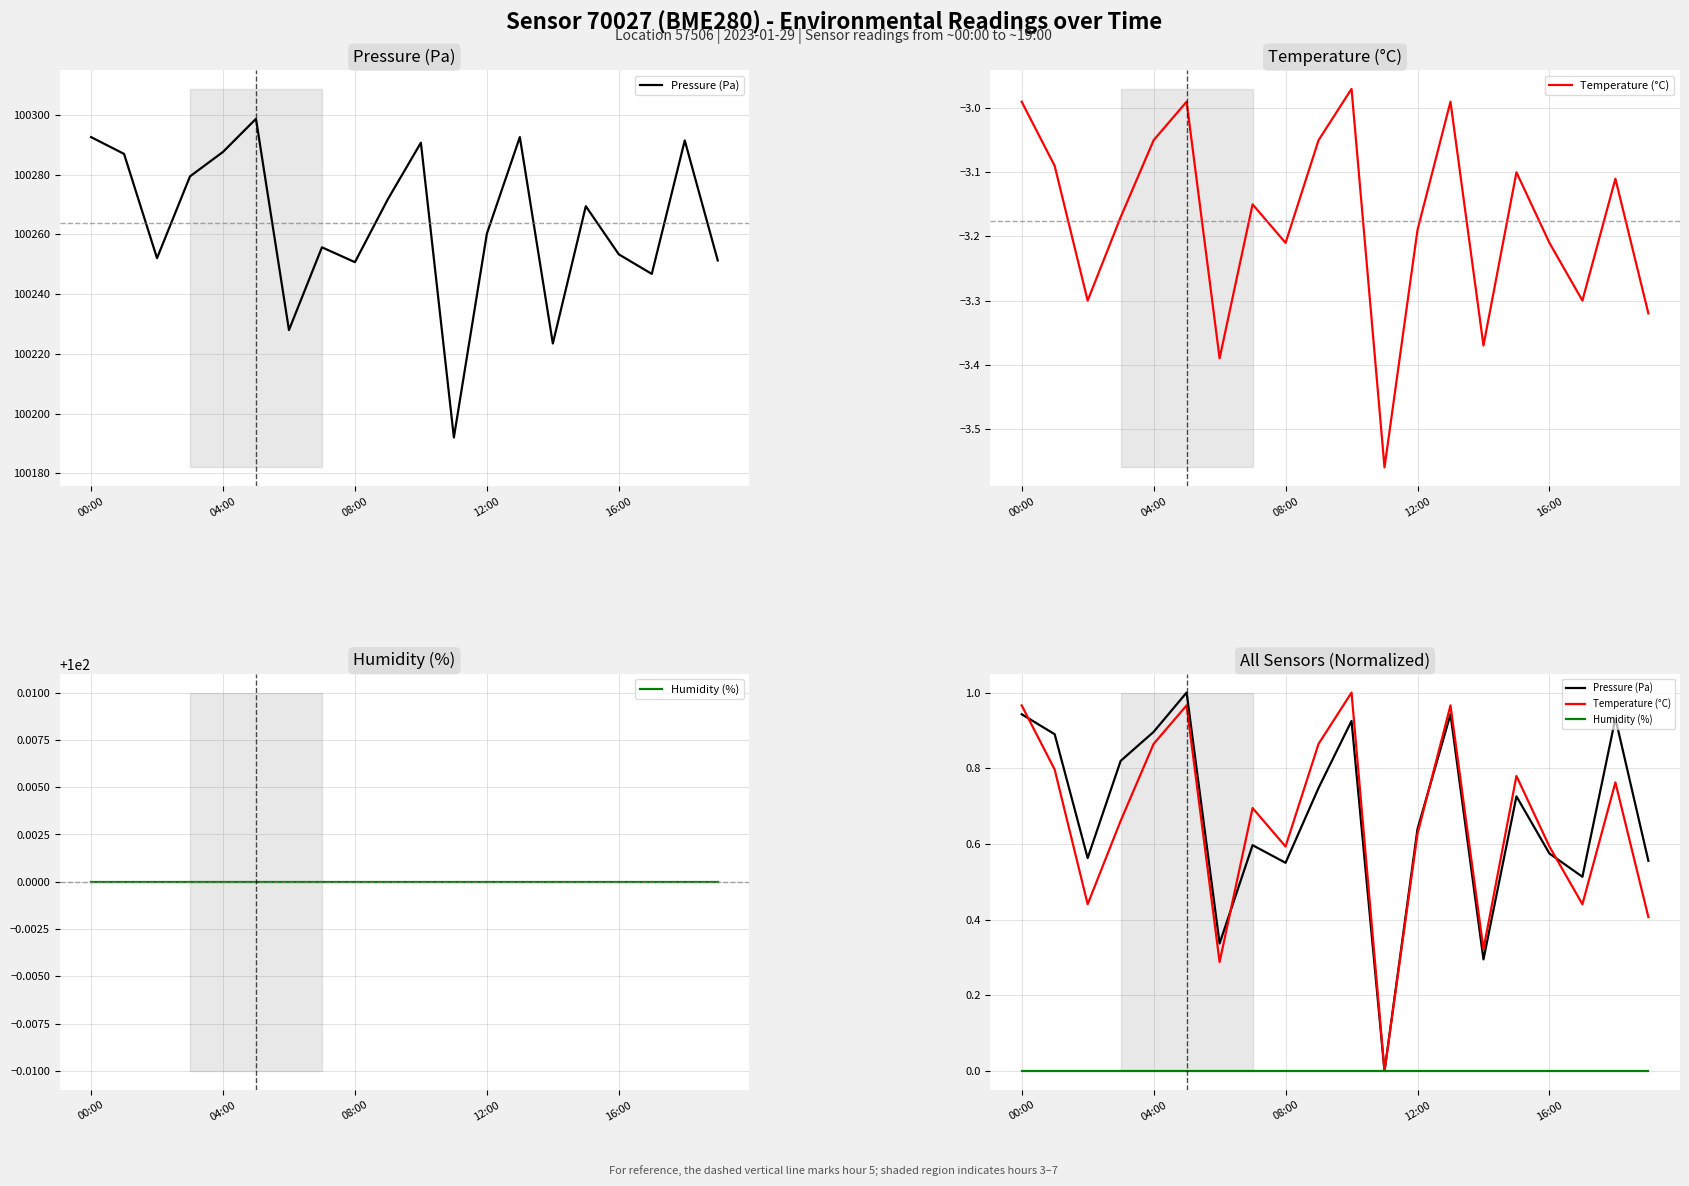

At which label does Temperature (°C) reach its peak?

10